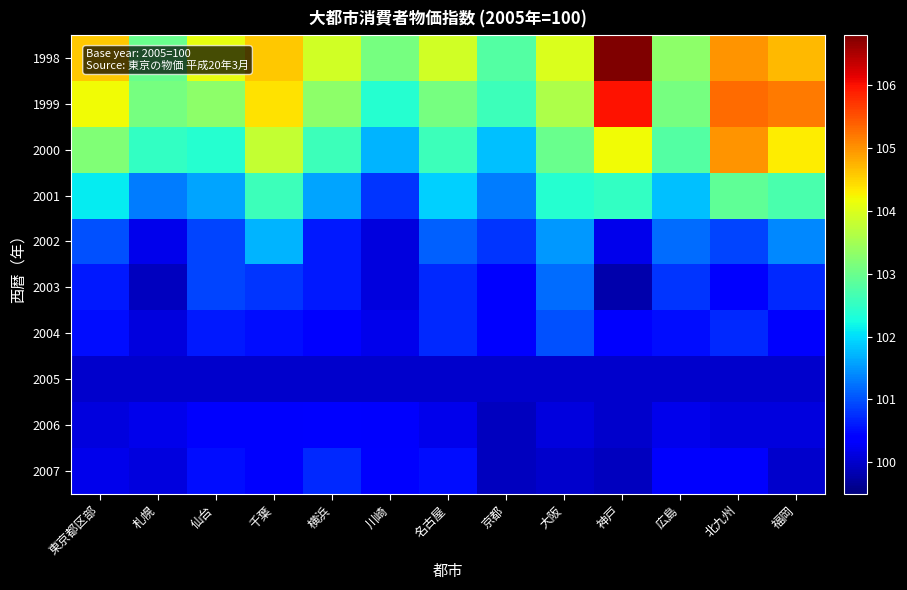

Reading left to right, list all the values displayed in this chart.

1998: 東京都区部=104.6	札幌=103.0	仙台=104.1	千葉=104.6	横浜=103.9	川崎=103.1	名古屋=103.9	京都=102.8	大阪=104.0	神戸=106.8	広島=103.3	北九州=105.0	福岡=104.7
1999: 東京都区部=104.2	札幌=103.1	仙台=103.3	千葉=104.4	横浜=103.3	川崎=102.4	名古屋=103.1	京都=102.6	大阪=103.6	神戸=106.0	広島=103.1	北九州=105.3	福岡=105.2
2000: 東京都区部=103.2	札幌=102.5	仙台=102.4	千葉=103.8	横浜=102.6	川崎=101.7	名古屋=102.6	京都=101.8	大阪=103.0	神戸=104.2	広島=102.8	北九州=105.0	福岡=104.3
2001: 東京都区部=102.1	札幌=101.3	仙台=101.6	千葉=102.6	横浜=101.6	川崎=100.8	名古屋=101.9	京都=101.3	大阪=102.4	神戸=102.5	広島=101.8	北九州=102.9	福岡=102.7
2002: 東京都区部=101.0	札幌=100.2	仙台=100.9	千葉=101.7	横浜=100.6	川崎=100.1	名古屋=101.1	京都=100.8	大阪=101.5	神戸=100.2	広島=101.2	北九州=100.9	福岡=101.4
2003: 東京都区部=100.6	札幌=99.9	仙台=100.9	千葉=100.8	横浜=100.6	川崎=100.1	名古屋=100.7	京都=100.4	大阪=101.2	神戸=99.8	広島=100.8	北九州=100.4	福岡=100.7
2004: 東京都区部=100.5	札幌=100.1	仙台=100.6	千葉=100.5	横浜=100.4	川崎=100.2	名古屋=100.7	京都=100.4	大阪=101.0	神戸=100.3	広島=100.5	北九州=100.7	福岡=100.3
2005: 東京都区部=100.0	札幌=100.0	仙台=100.0	千葉=100.0	横浜=100.0	川崎=100.0	名古屋=100.0	京都=100.0	大阪=100.0	神戸=100.0	広島=100.0	北九州=100.0	福岡=100.0
2006: 東京都区部=100.1	札幌=100.2	仙台=100.3	千葉=100.3	横浜=100.4	川崎=100.3	名古屋=100.2	京都=99.9	大阪=100.1	神戸=100.0	広島=100.2	北九州=100.1	福岡=100.1
2007: 東京都区部=100.2	札幌=100.1	仙台=100.5	千葉=100.3	横浜=100.7	川崎=100.4	名古屋=100.5	京都=99.9	大阪=100.0	神戸=99.9	広島=100.3	北九州=100.3	福岡=100.0